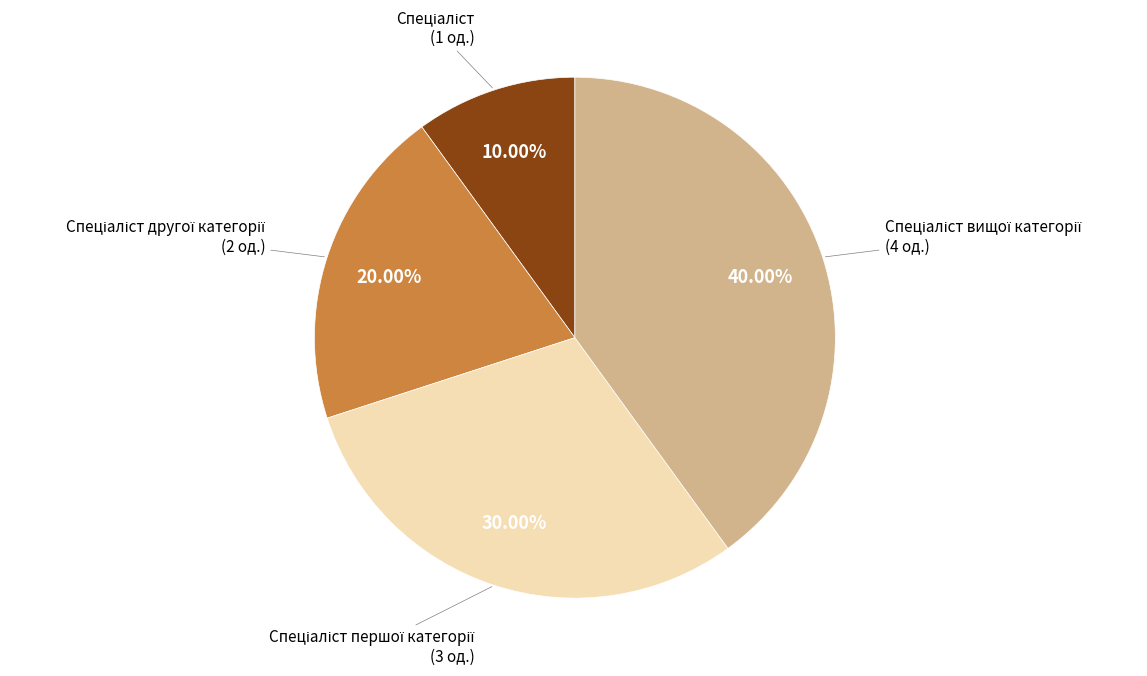

Does any single category account for the majority?

No